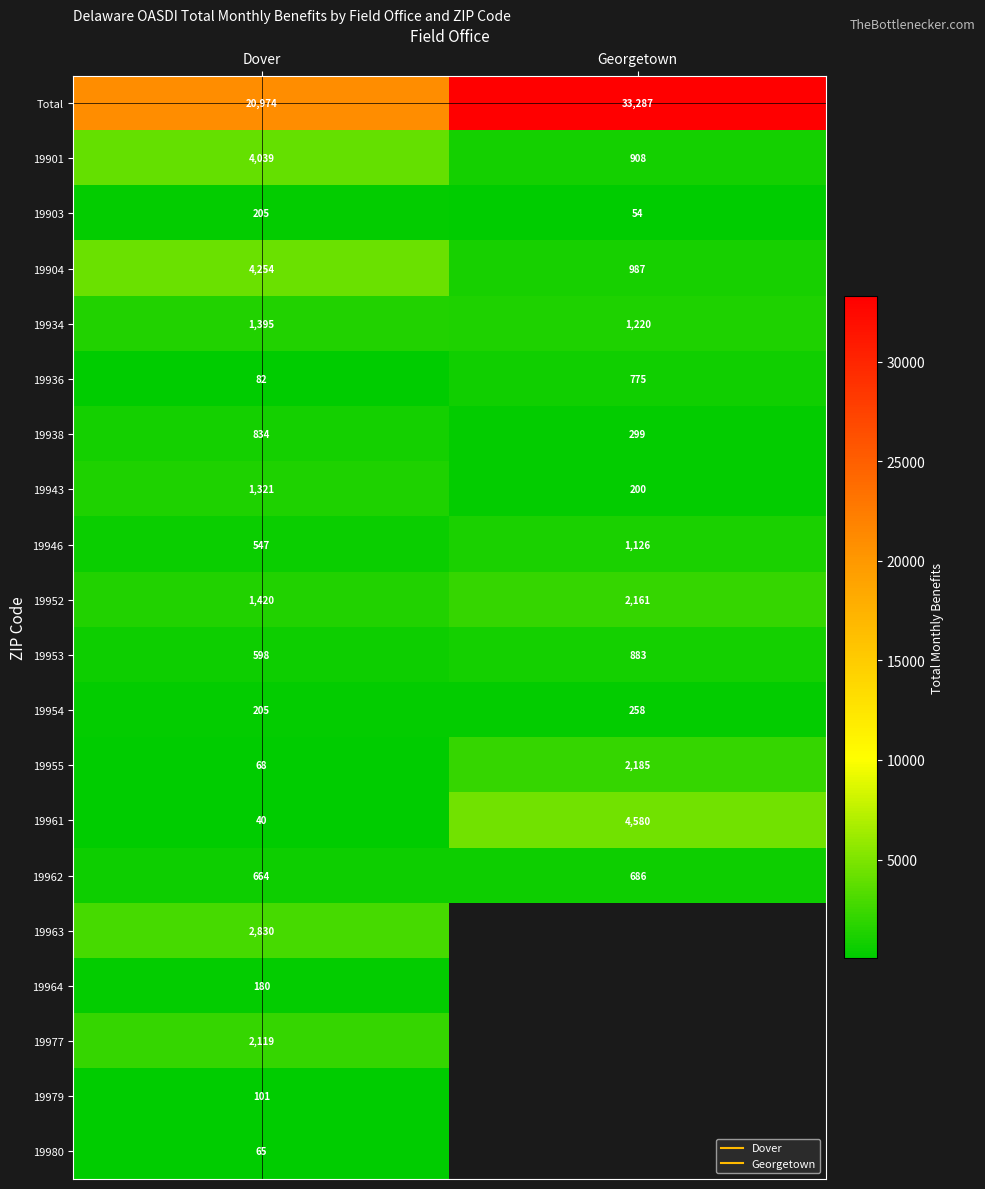

How many series are shown in this chart?

20